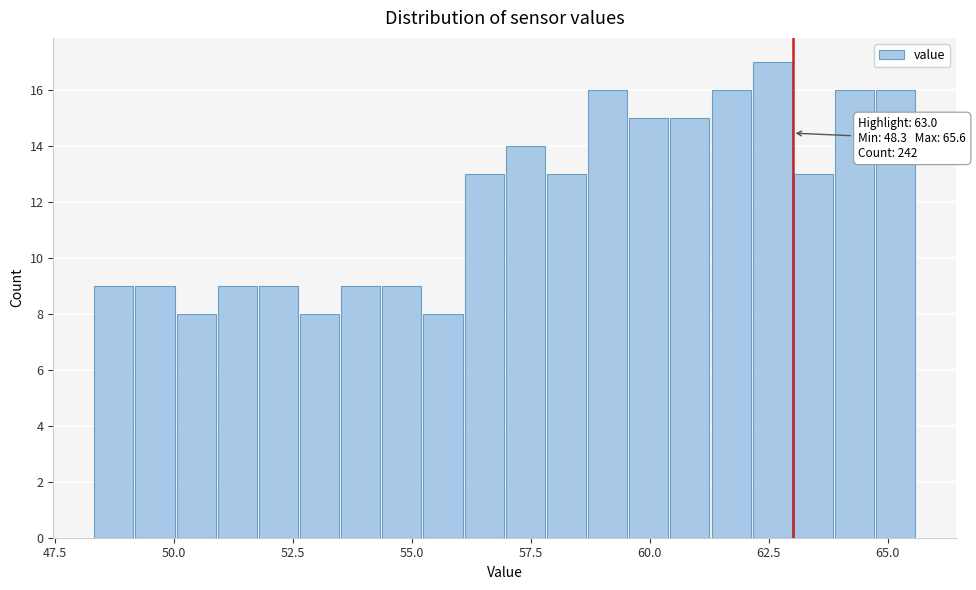

Around what value on the x-axis is the tallest bar? Give the approximate position of its centre, as read against the axis.

62.5